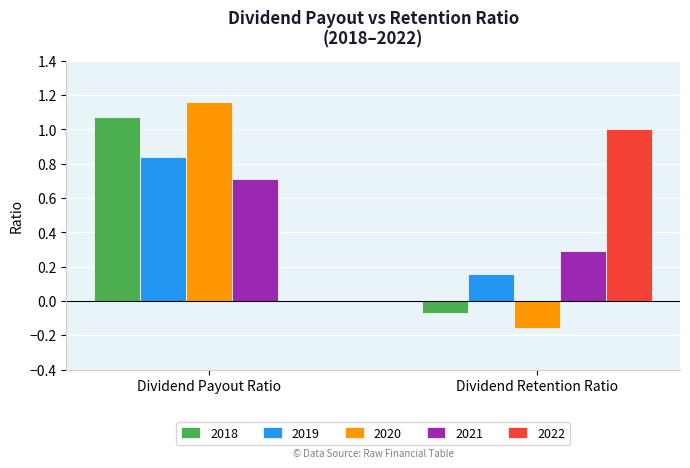

Between Dividend Payout Ratio and Dividend Retention Ratio, which series saw the biggest shift?

2020